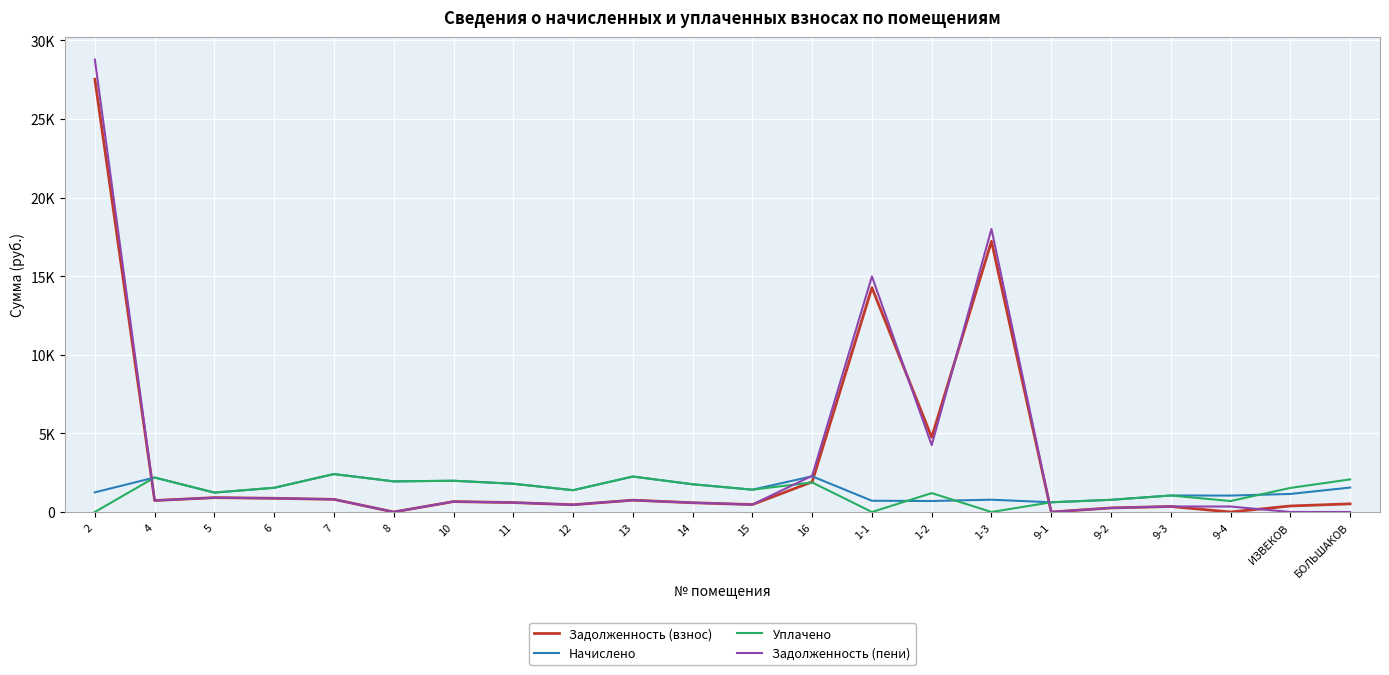

Reading left to right, list all the values displayed in this chart.

Задолженность (взнос): 2=27522.8	4=730.8	5=913.4	6=871.5	7=804.1	8=0.0	10=662.3	11=598.8	12=461.9	13=751.5	14=587.8	15=472.9	16=1914.7	1-1=14265.6	1-2=4754.5	1-3=17215.9	9-1=0.0	9-2=258.1	9-3=349.9	9-4=0.0	ИЗВЕКОВ=382.5	БОЛЬШАКОВ=518.1
Начислено: 2=1250.1	4=2192.3	5=1231.8	6=1539.7	7=2412.2	8=1946.6	10=1987.0	11=1796.3	12=1385.8	13=2254.6	14=1763.3	15=1418.7	16=2269.3	1-1=714.9	1-2=698.4	1-3=782.0	9-1=618.1	9-2=774.3	9-3=1049.6	9-4=1044.5	ИЗВЕКОВ=1147.5	БОЛЬШАКОВ=1554.4
Уплачено: 2=0.0	4=2192.3	5=1236.3	6=1539.7	7=2412.2	8=1946.6	10=1987.0	11=1796.3	12=1385.8	13=2254.6	14=1763.3	15=1418.7	16=1879.9	1-1=0.0	1-2=1201.7	1-3=0.0	9-1=618.1	9-2=774.3	9-3=1049.6	9-4=696.3	ИЗВЕКОВ=1530.0	БОЛЬШАКОВ=2072.5
Задолженность (пени): 2=28772.9	4=730.8	5=908.9	6=871.5	7=804.1	8=0.0	10=662.3	11=598.8	12=461.9	13=751.5	14=587.8	15=472.9	16=2304.0	1-1=14980.5	1-2=4251.1	1-3=17997.8	9-1=0.0	9-2=258.1	9-3=349.9	9-4=348.1	ИЗВЕКОВ=0.0	БОЛЬШАКОВ=0.0